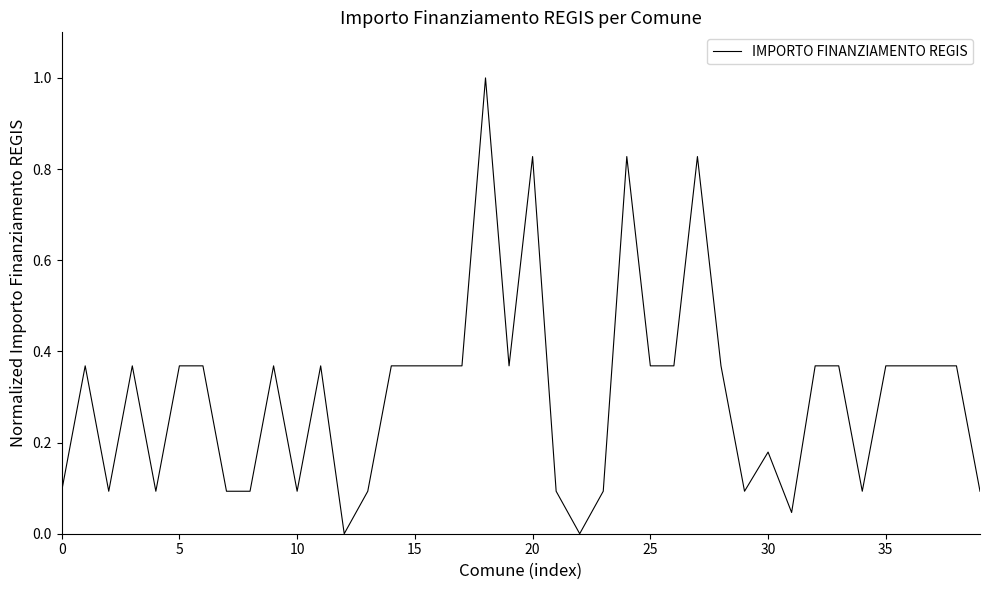

What is the greatest value displayed?

1.0